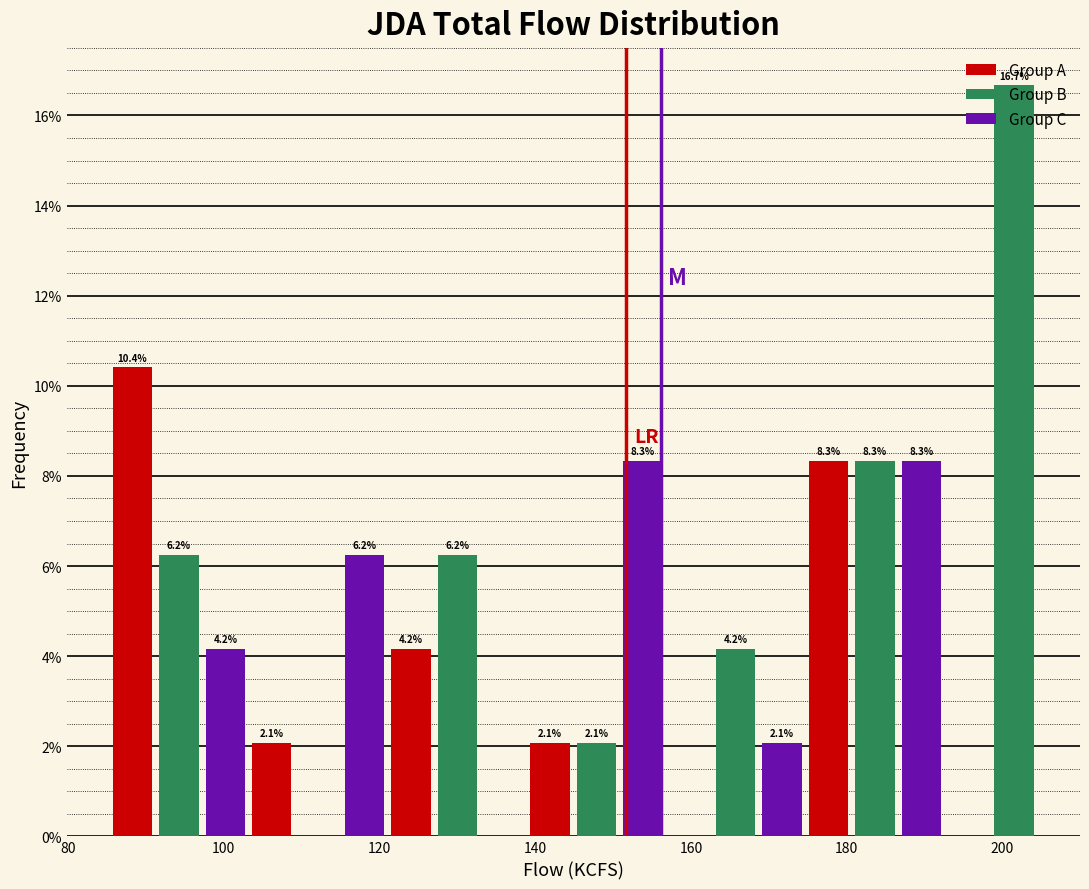

Around what value on the x-axis is the tallest bar? Give the approximate position of its centre, as read against the axis.

202